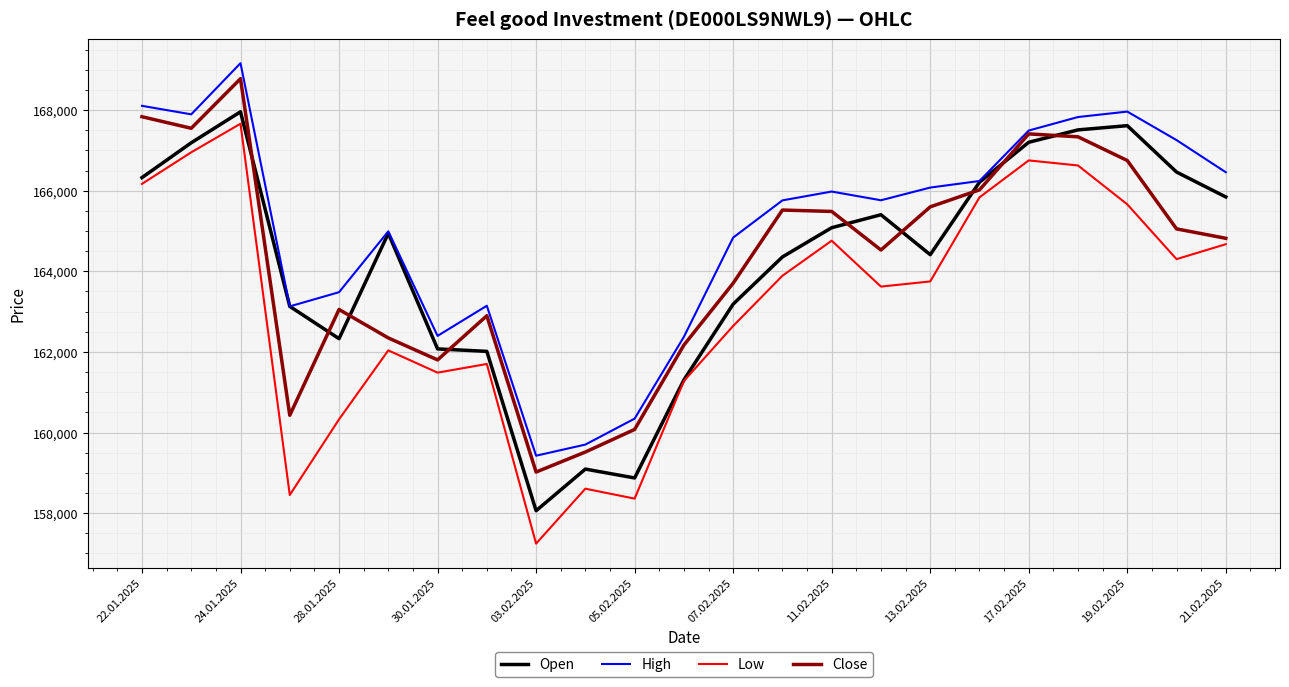

Which series has the widest spread of values?

Low